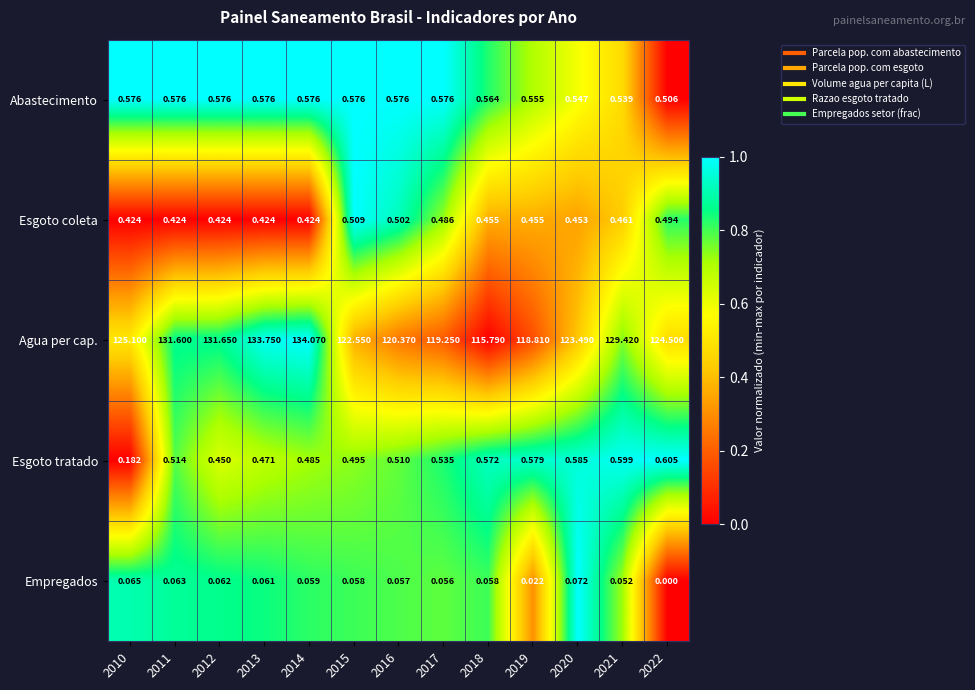

At how many categories does at least one series exceed 0?

13